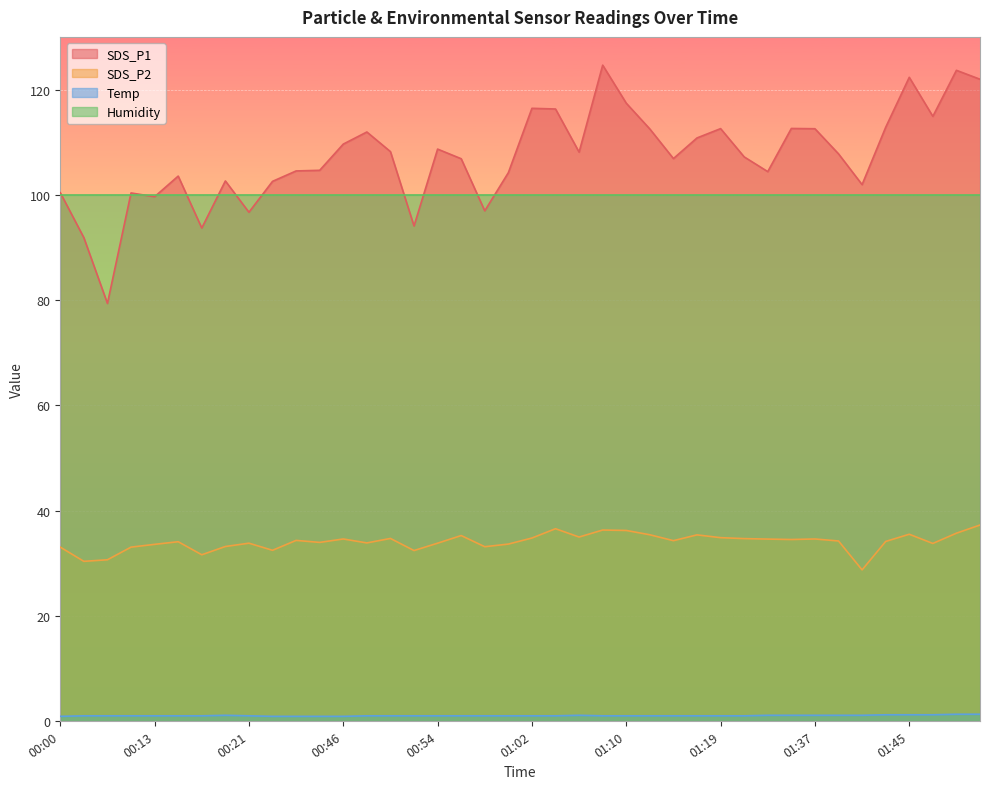

What is the difference between the SDS_P2 values at 00:21 and 00:58?

0.7